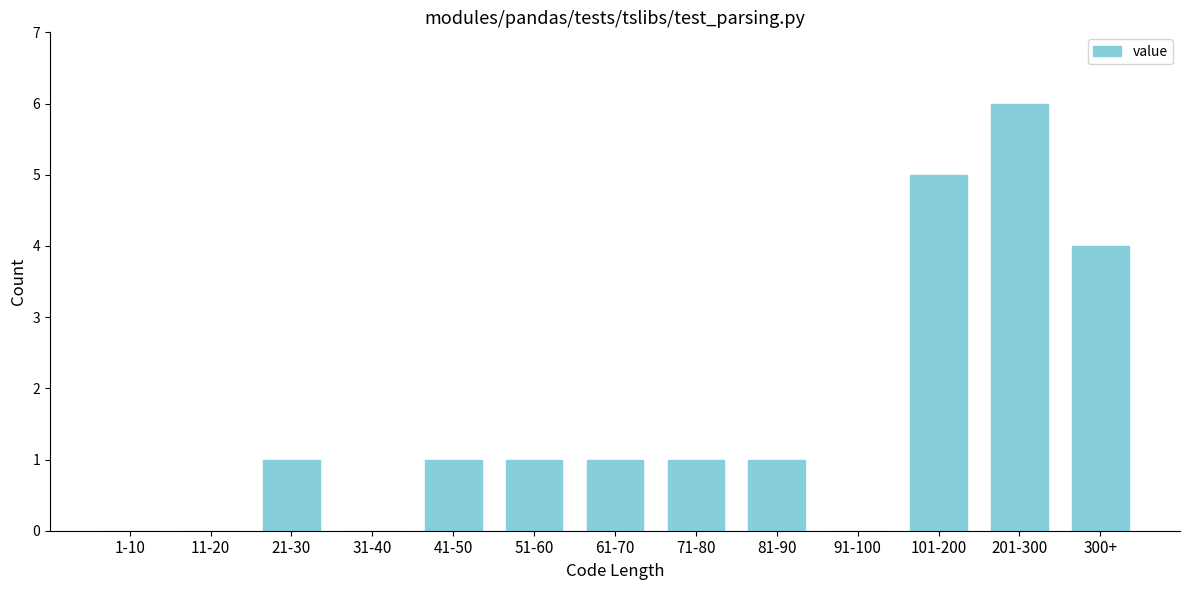

Reading left to right, transcribe all the data shown in this chart.

1-10=0	11-20=0	21-30=1	31-40=0	41-50=1	51-60=1	61-70=1	71-80=1	81-90=1	91-100=0	101-200=5	201-300=6	300+=4